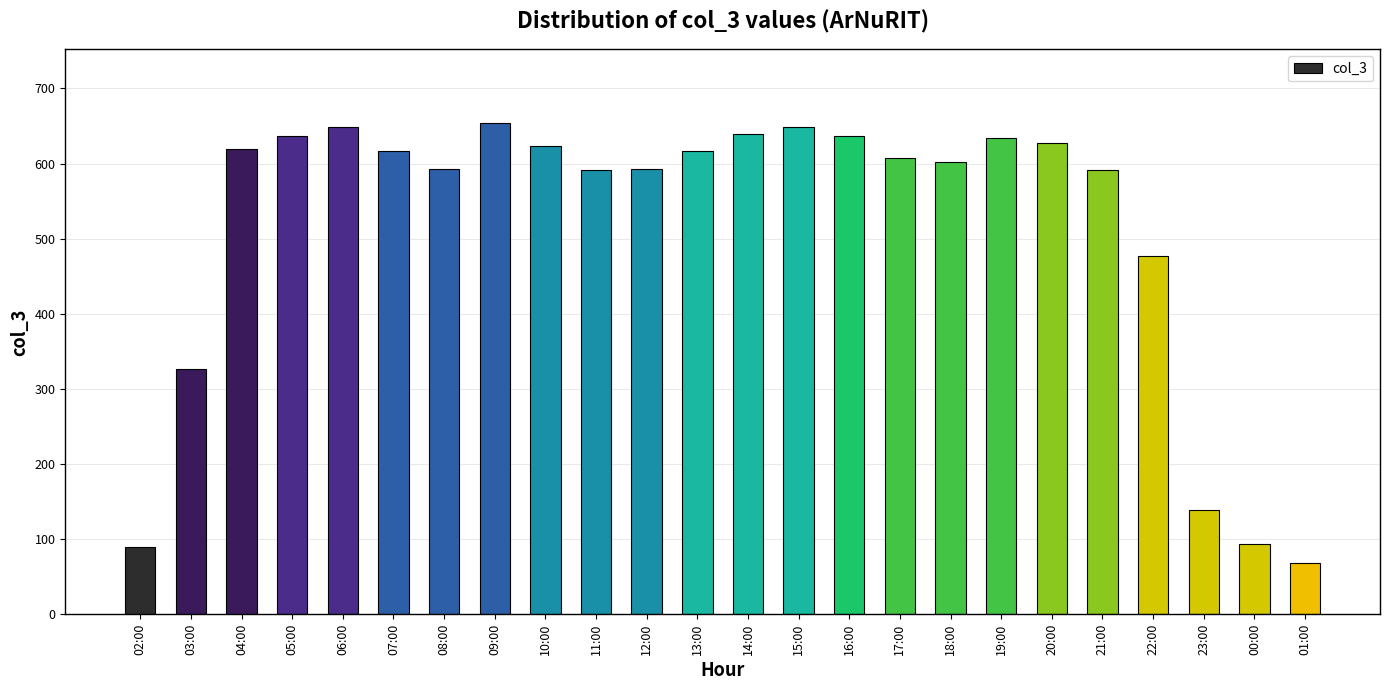

What is the difference between the values at 16:00 and 11:00?

46